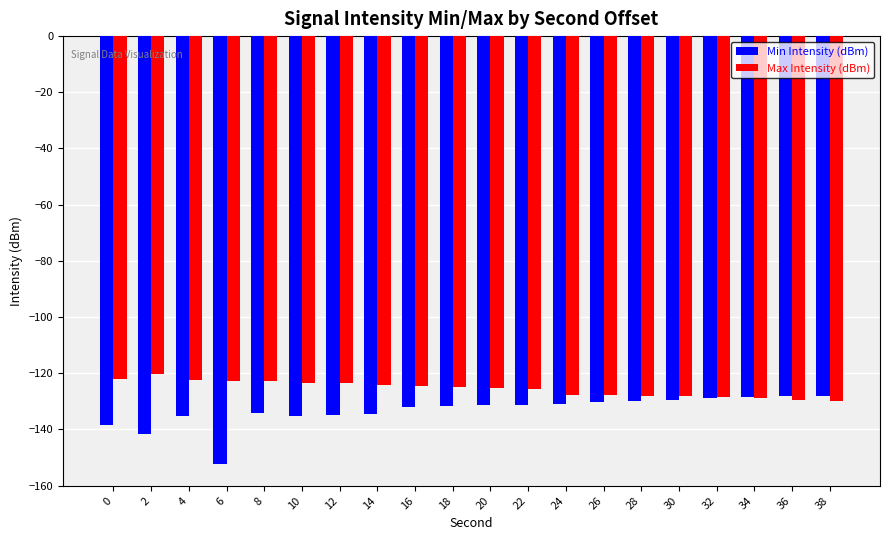

What is the spread (max minus min) of values at 14?

10.1